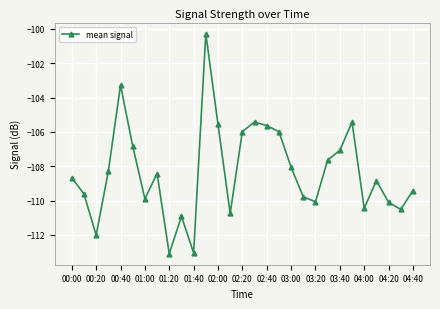

What is the greatest value displayed?

-100.3